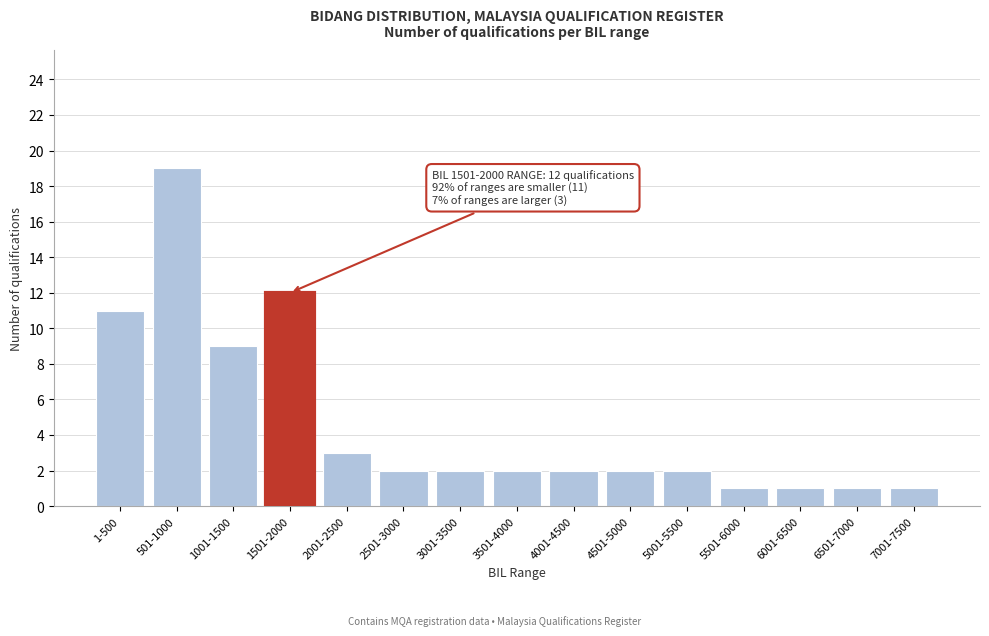

Reading left to right, what are all the values shown in this chart?

11	19	9	12	3	2	2	2	2	2	2	1	1	1	1